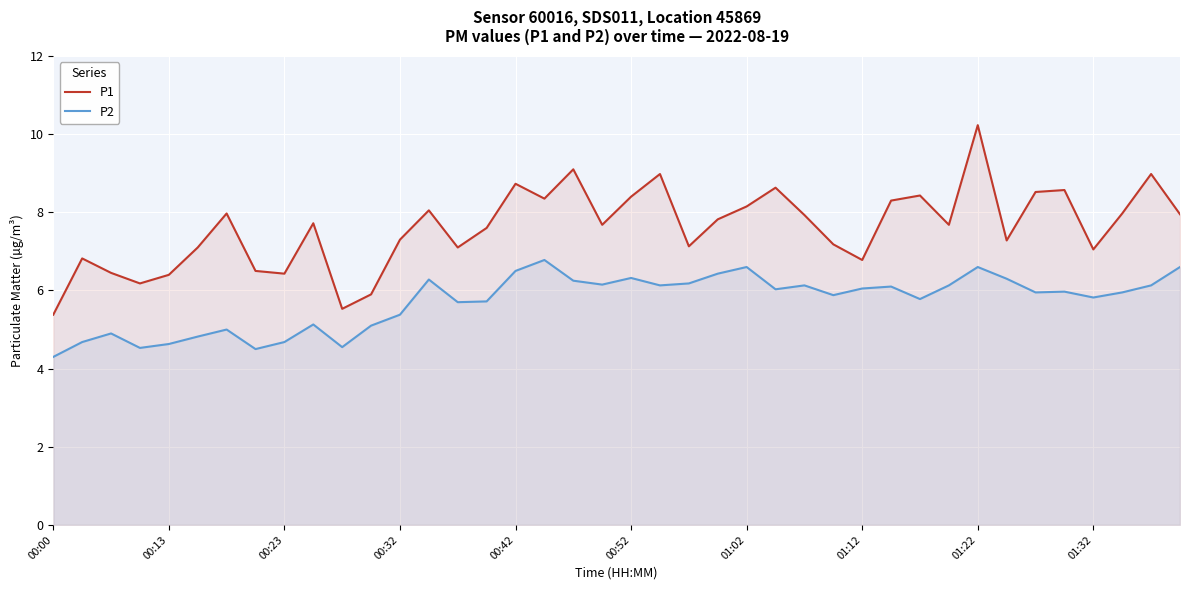

The P2 series shows 6.1 at 21. True or false?

True